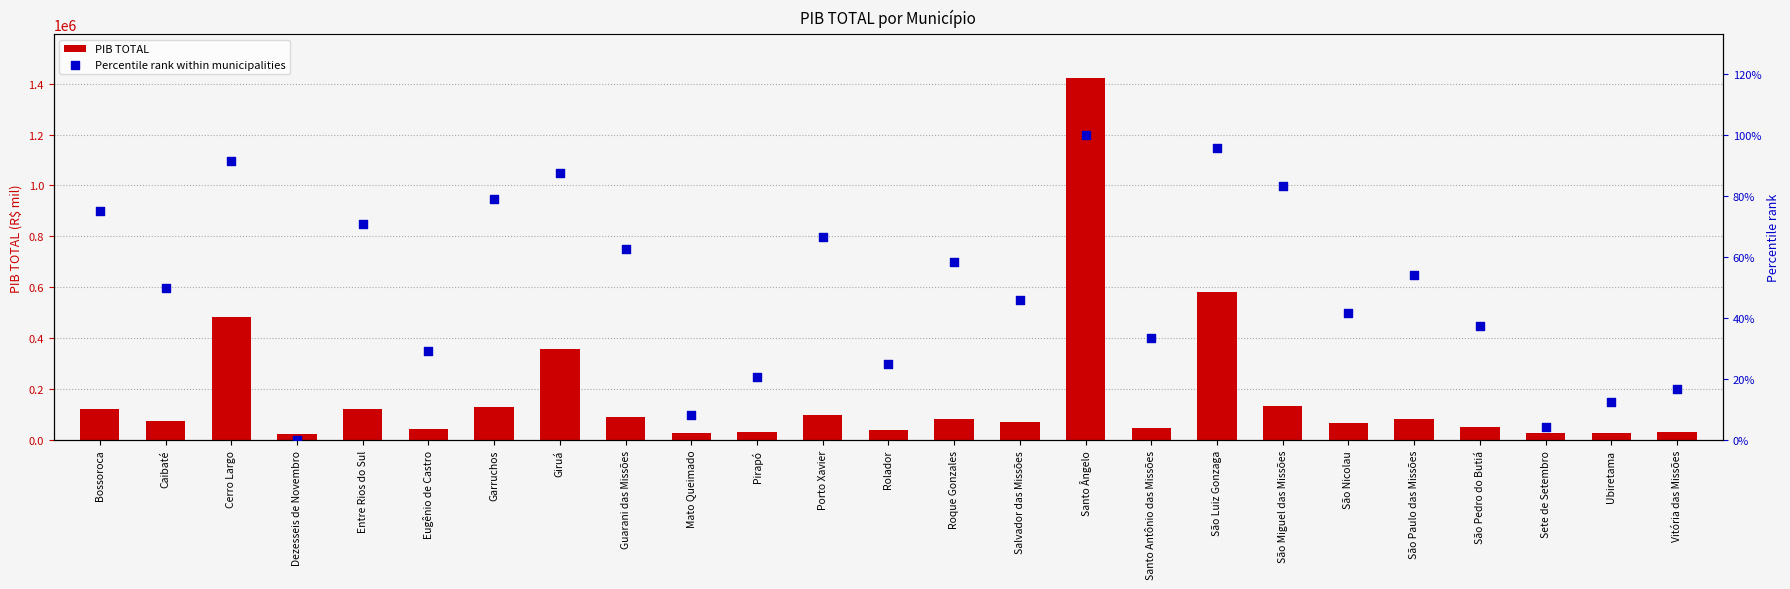

Which series contains the highest Y value?

PIB TOTAL